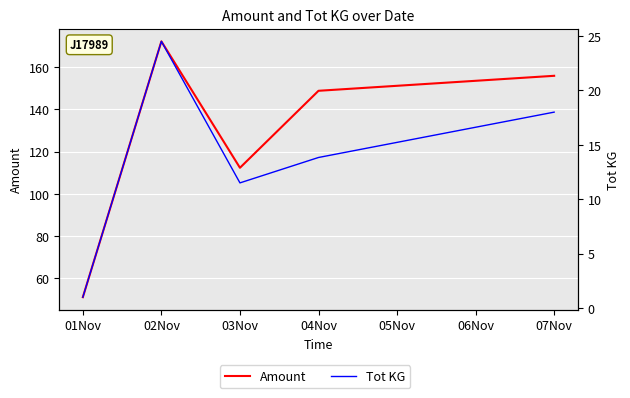

At which label is Amount closest to 111?

03Nov